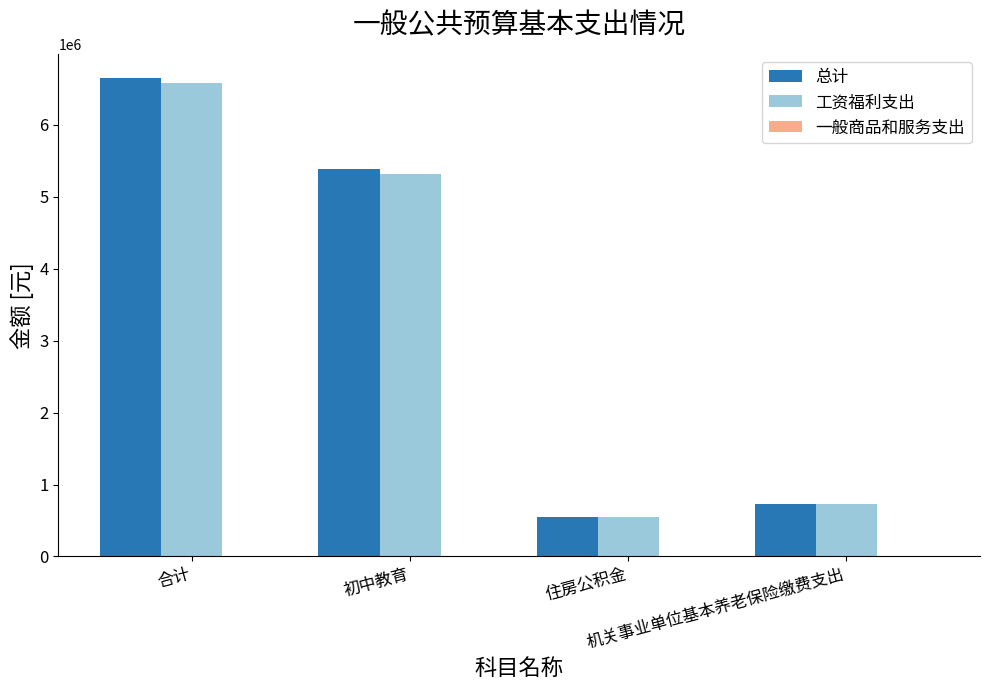

Which category has the highest value across all series?

合计